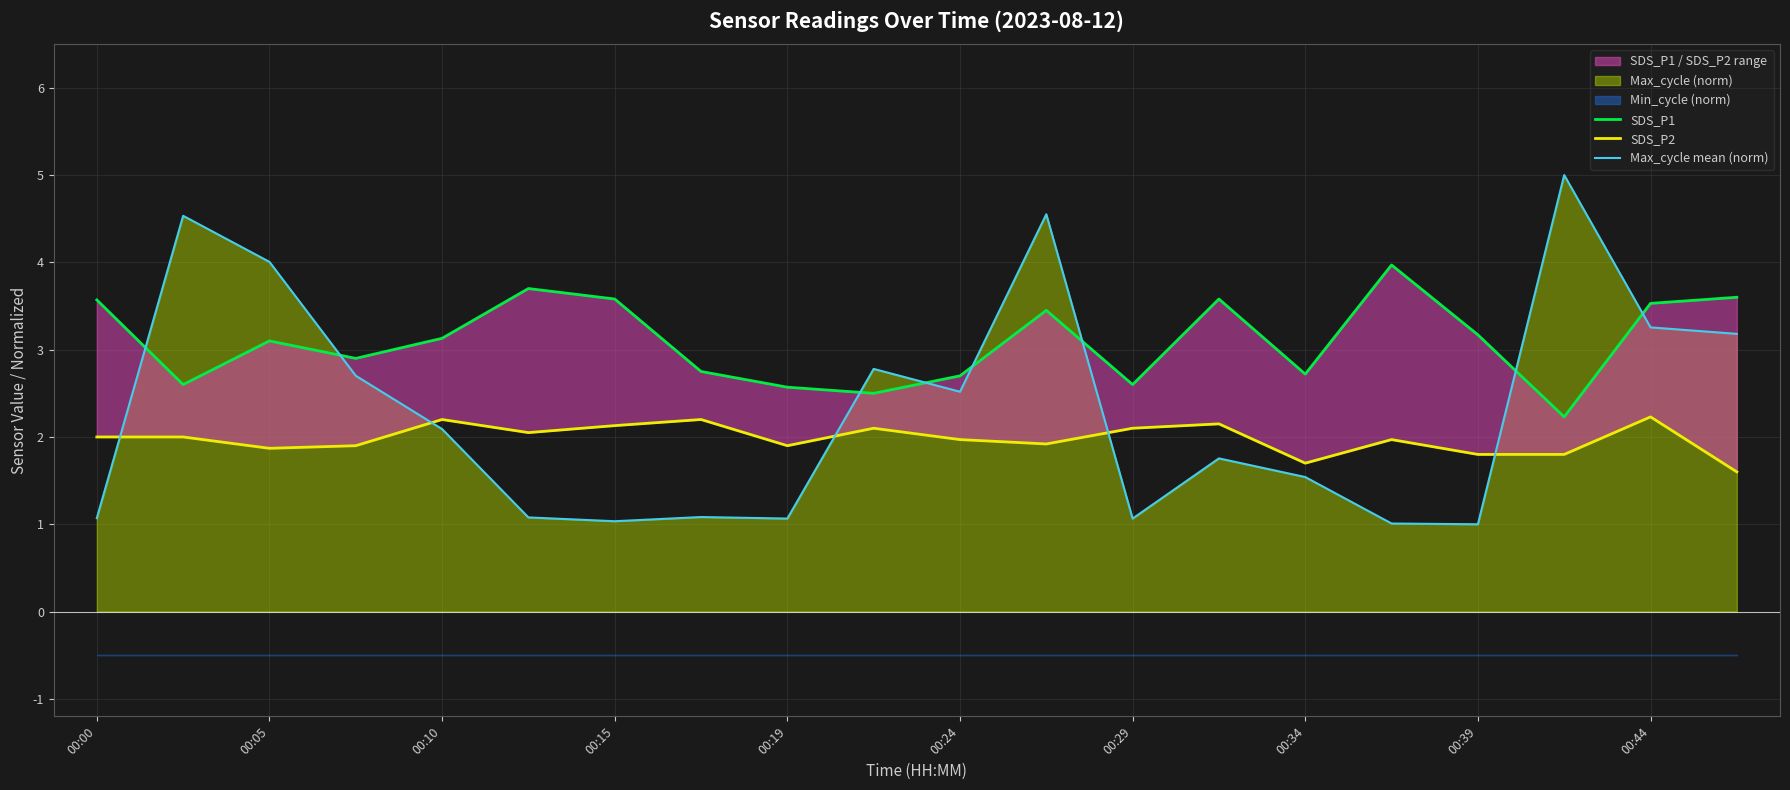

True or false: SDS_P2 and SDS_P1 intersect in this chart.

False